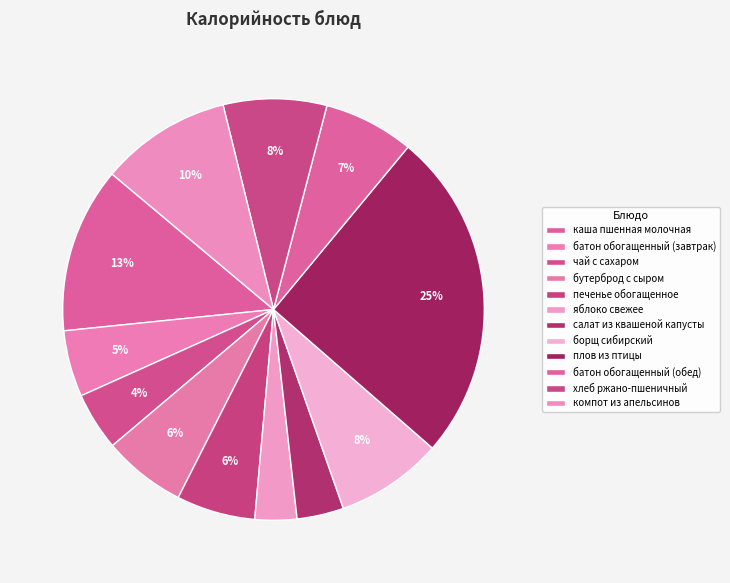

How many slices are in this pie chart?

12